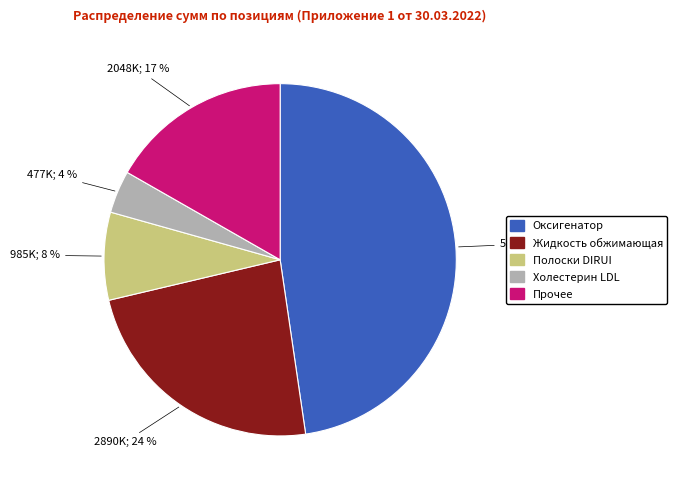

To the nearest percent, what is the average slice percentage?

20%